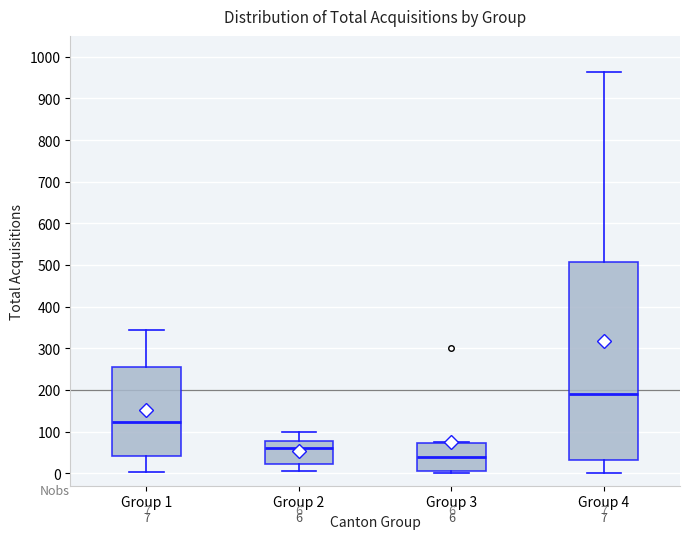

Which box has the highest median line?

Group 4